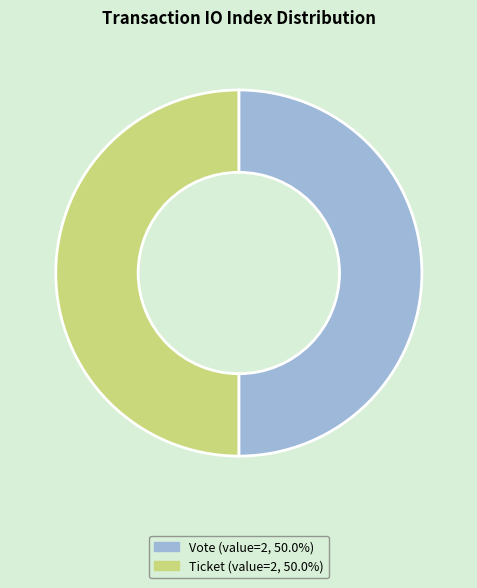

Rank the categories by value from highest to lowest.

Vote (io_index=1), Ticket (io_index=0)